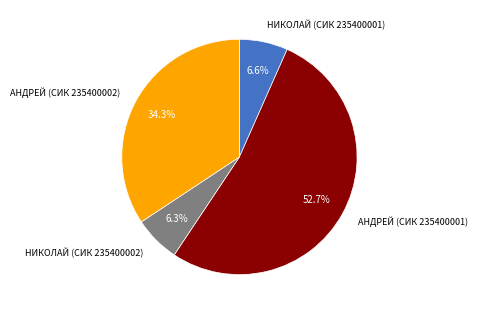

What is the ratio of the value at НИКОЛАЙ (СИК 235400002) to the value at АНДРЕЙ (СИК 235400002)?

0.2